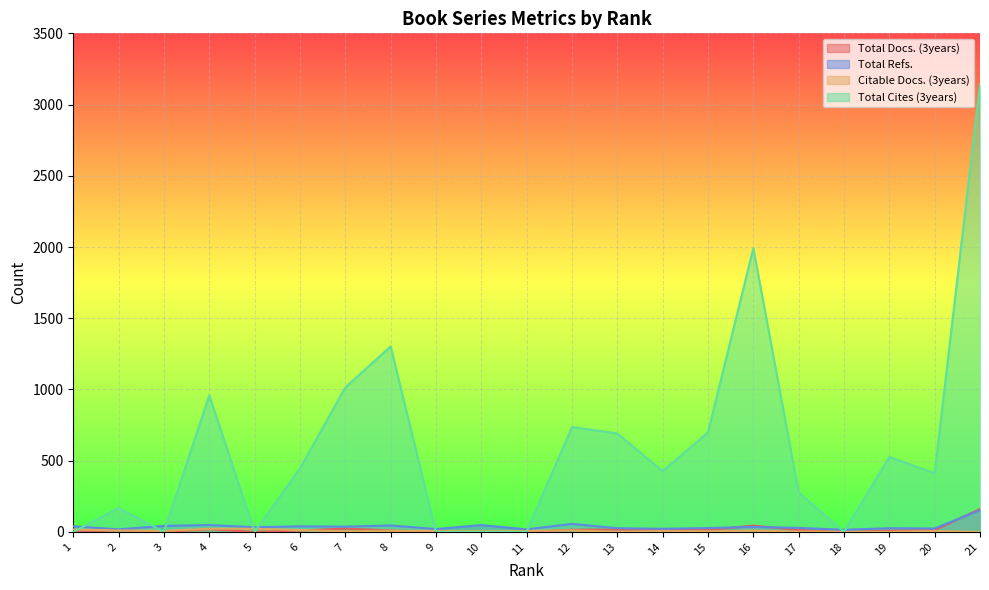

True or false: Total Docs. (3years) and Total Refs. cross at least once.

True